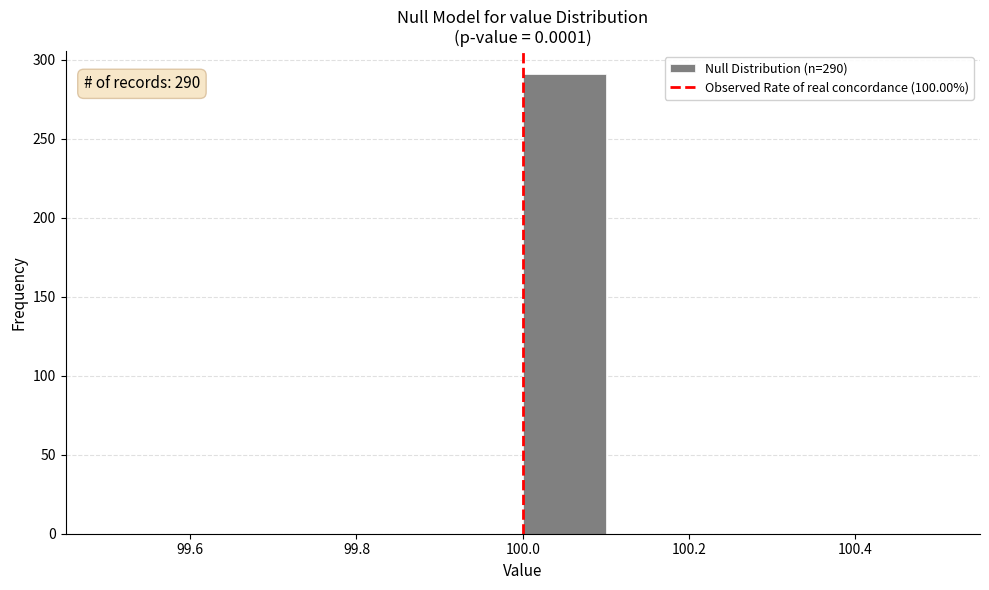

Which range on the x-axis has the tallest bar?

100.0 to 100.1